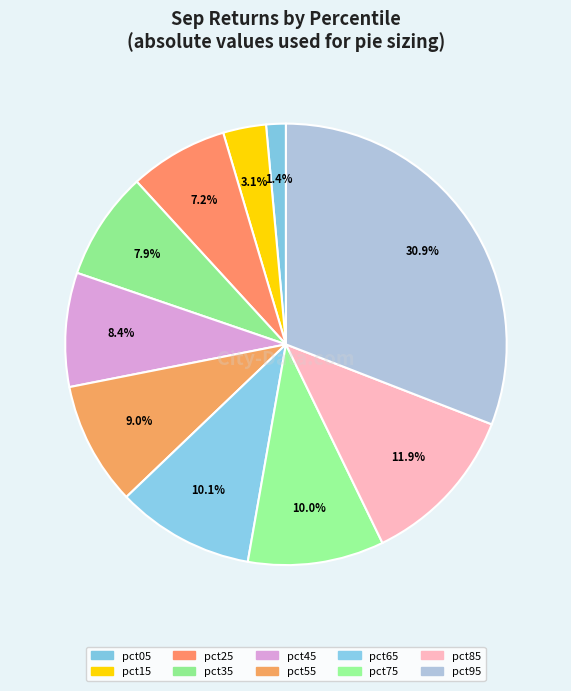

Is it true that pct95 is 31% of the pie?

True